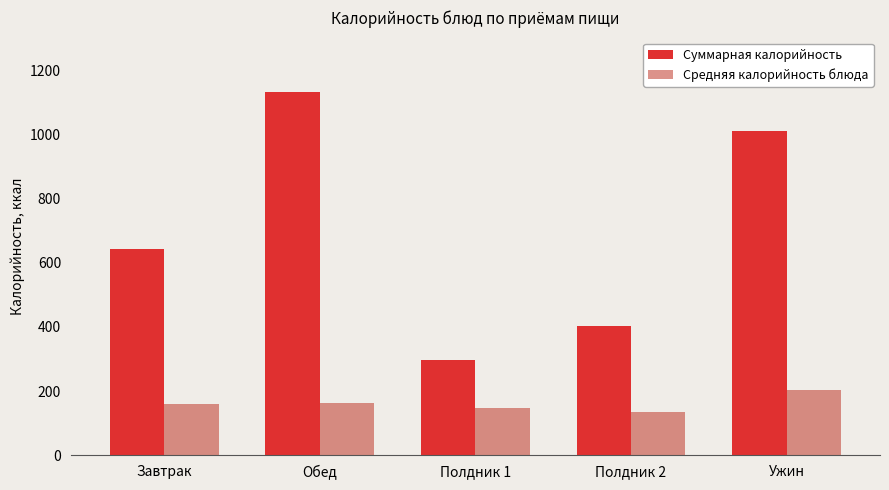

What is the value of the Средняя калорийность блюда bar at the 3rd from the left?

148.1